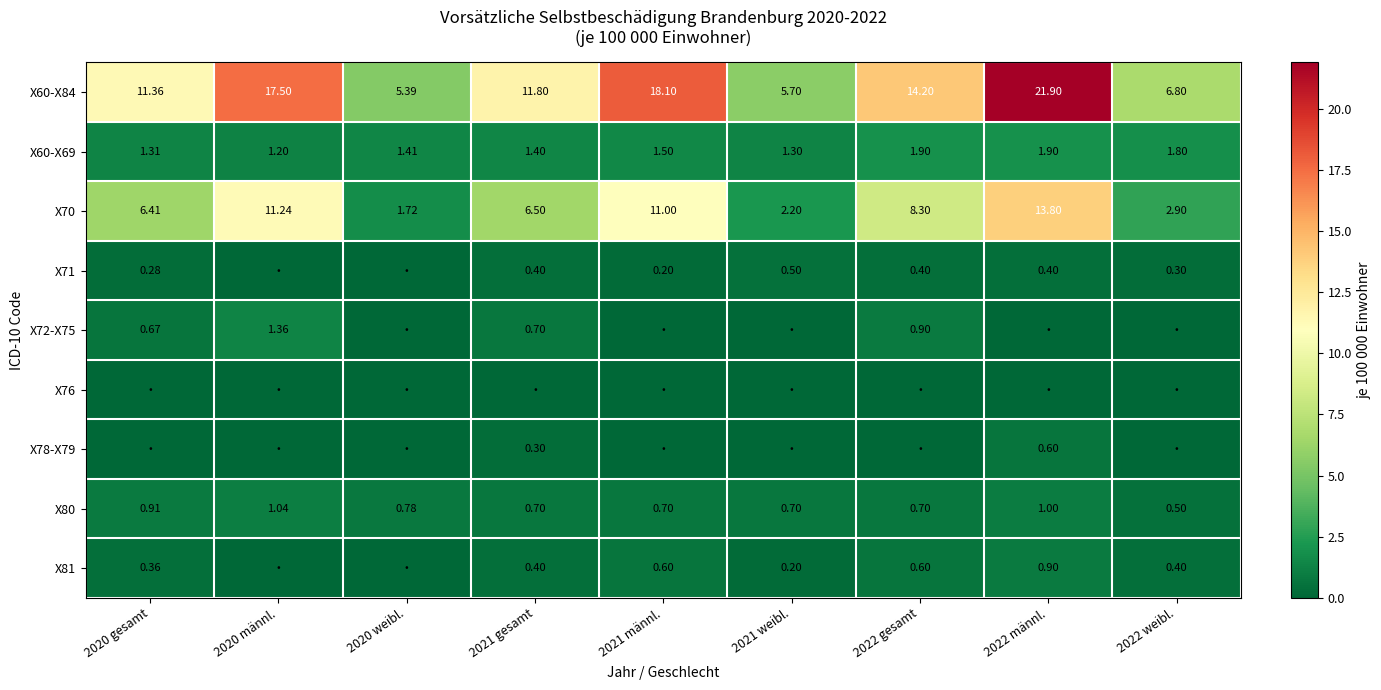

How many data points in X60-X84 are less than 11?

3